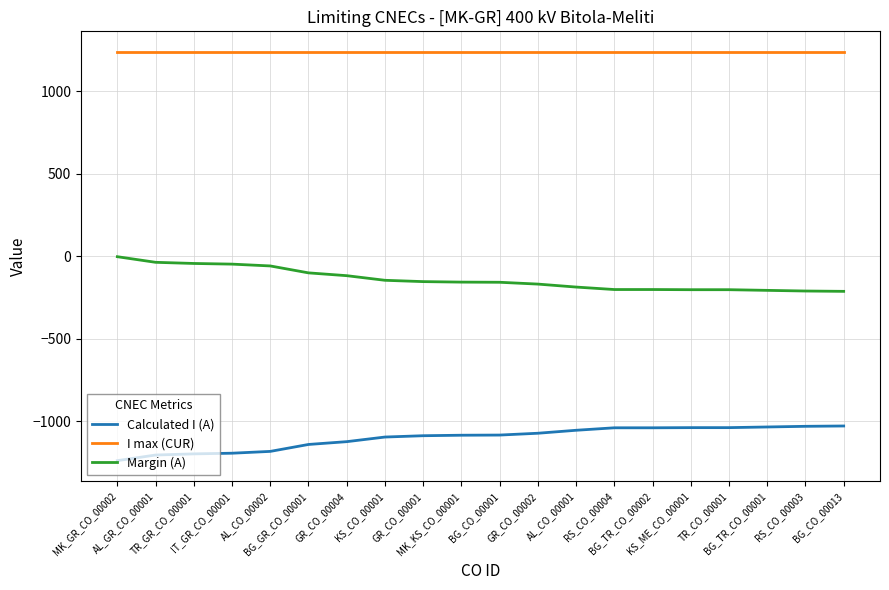

Count the number of categories in the chart.

20